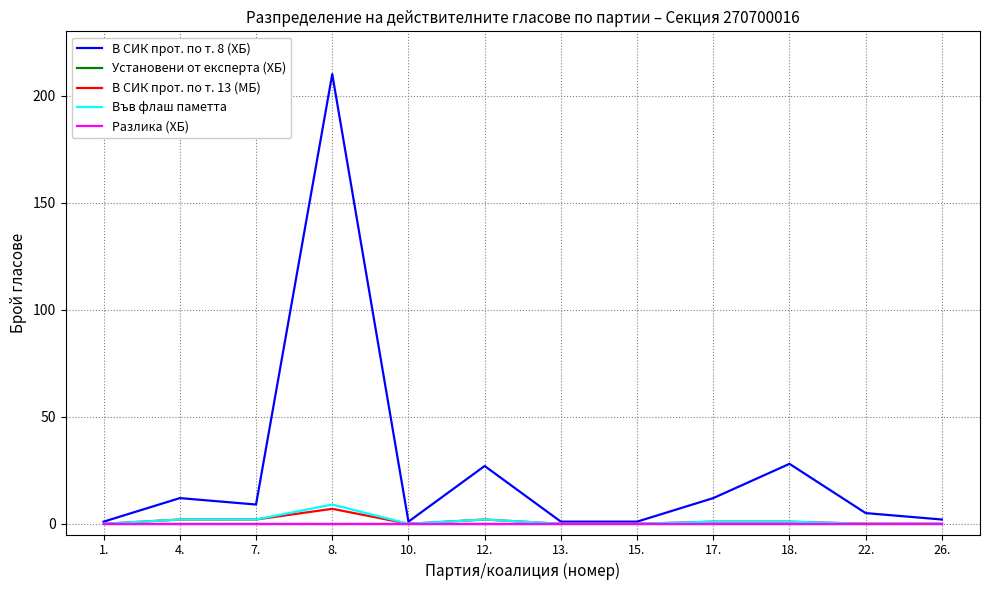

What is the greatest value displayed?

210